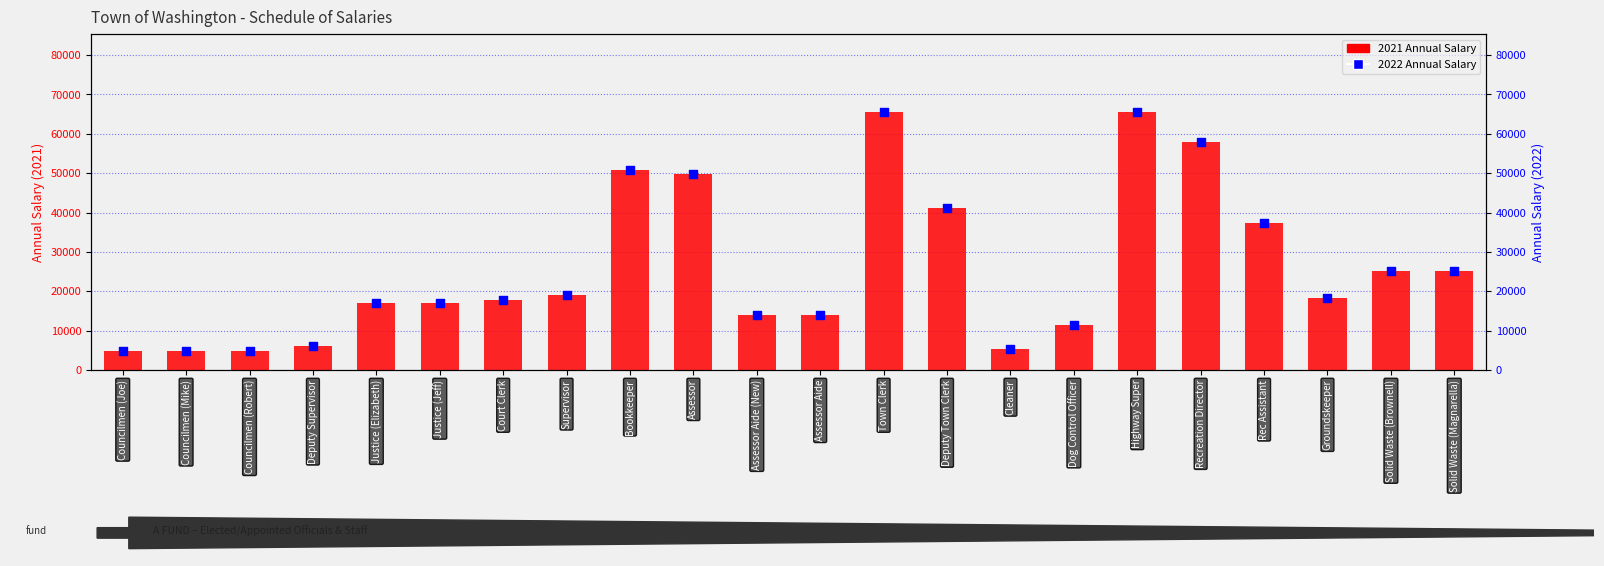

Which series reaches the minimum Y coordinate?

2021 Annual Salary